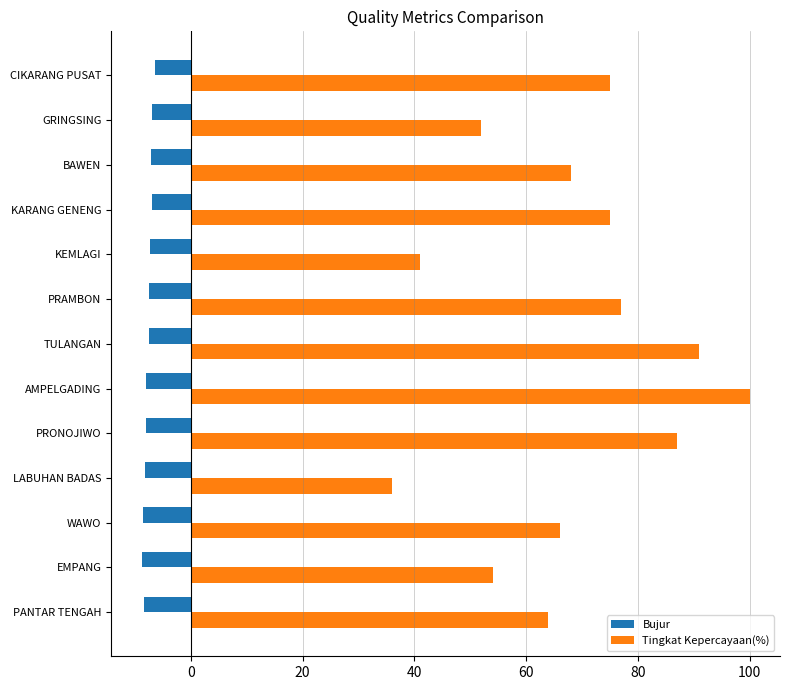

Is it true that Bujur equals -6.4 at CIKARANG PUSAT?

True